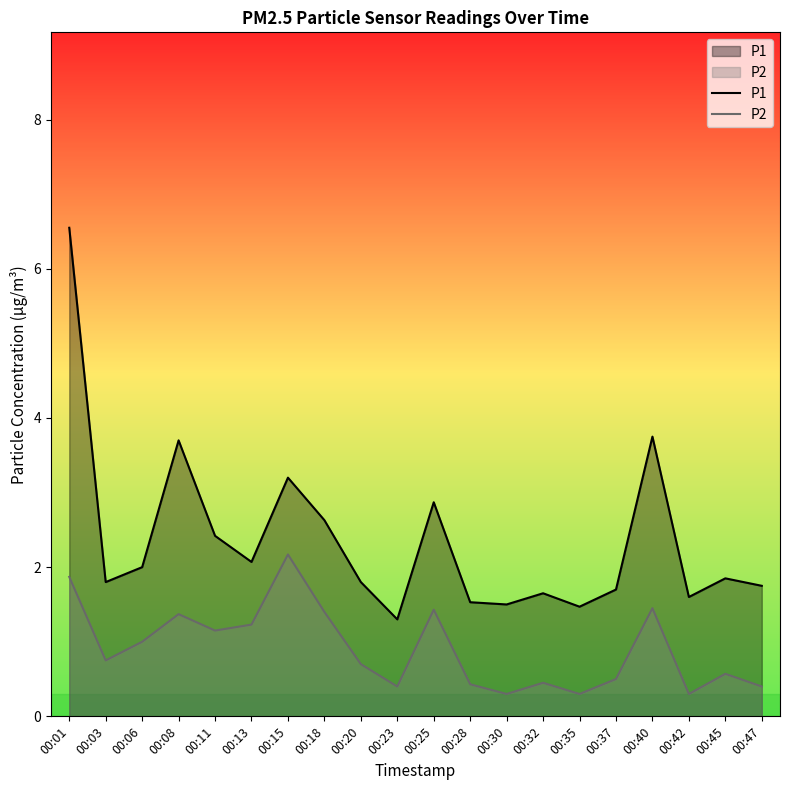

The value of P1 at 00:20 is 0.9. True or false?

False